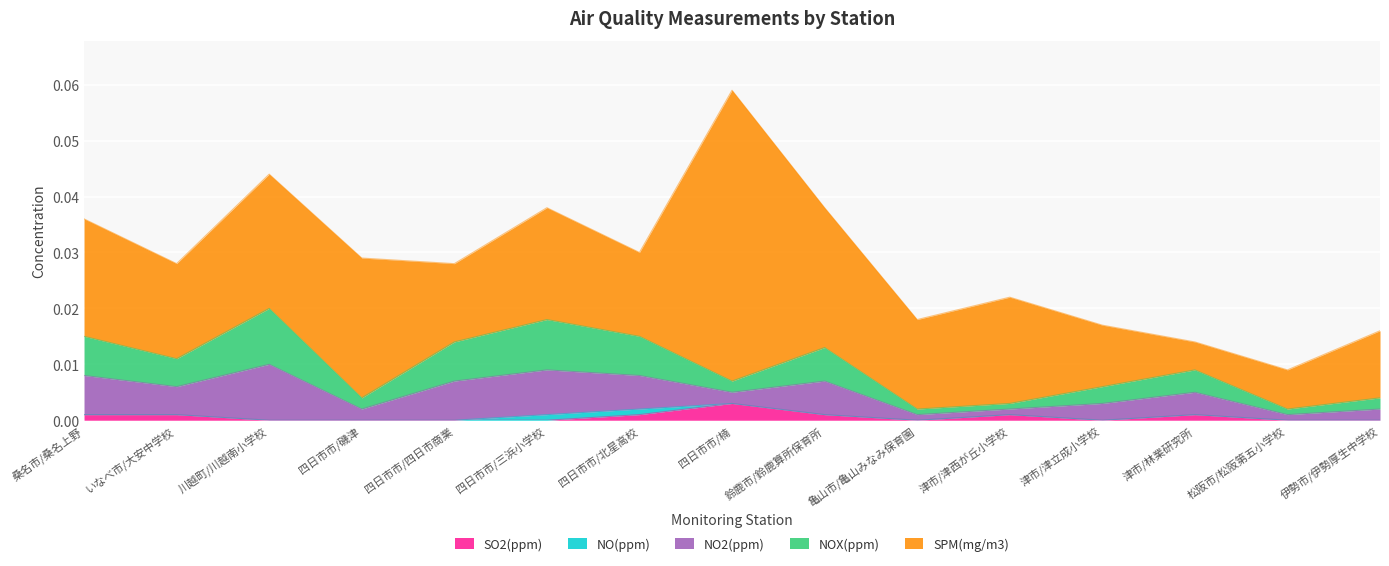

True or false: SPM(mg/m3) and NO(ppm) cross at least once.

False